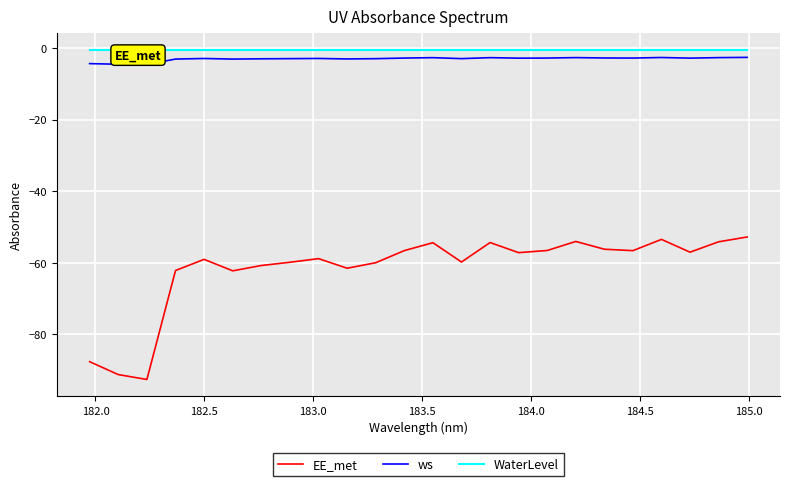

How many lines are shown in the chart?

3